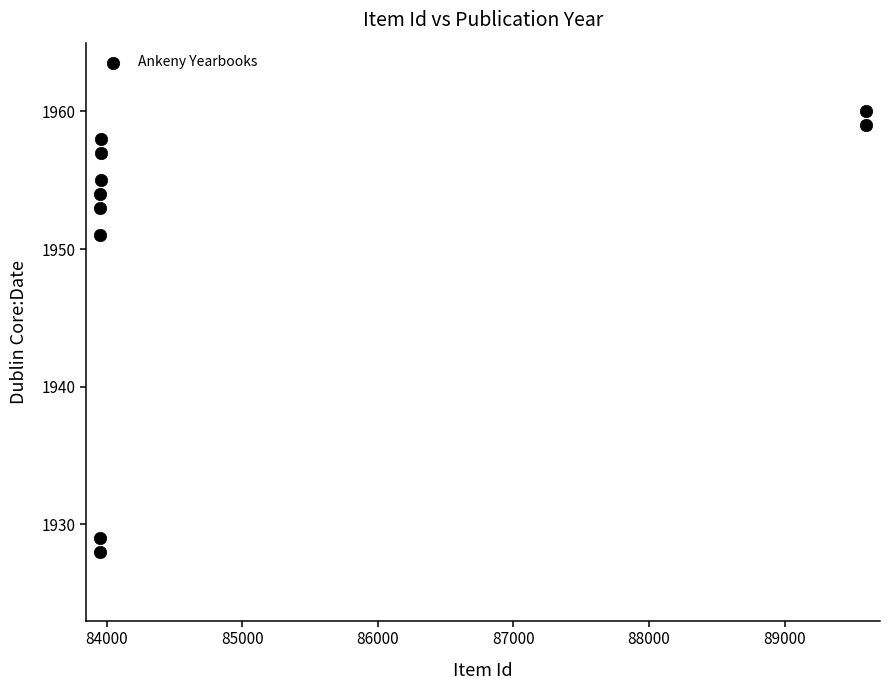

What Y value in the scatter plot is closest to 1944?

1951